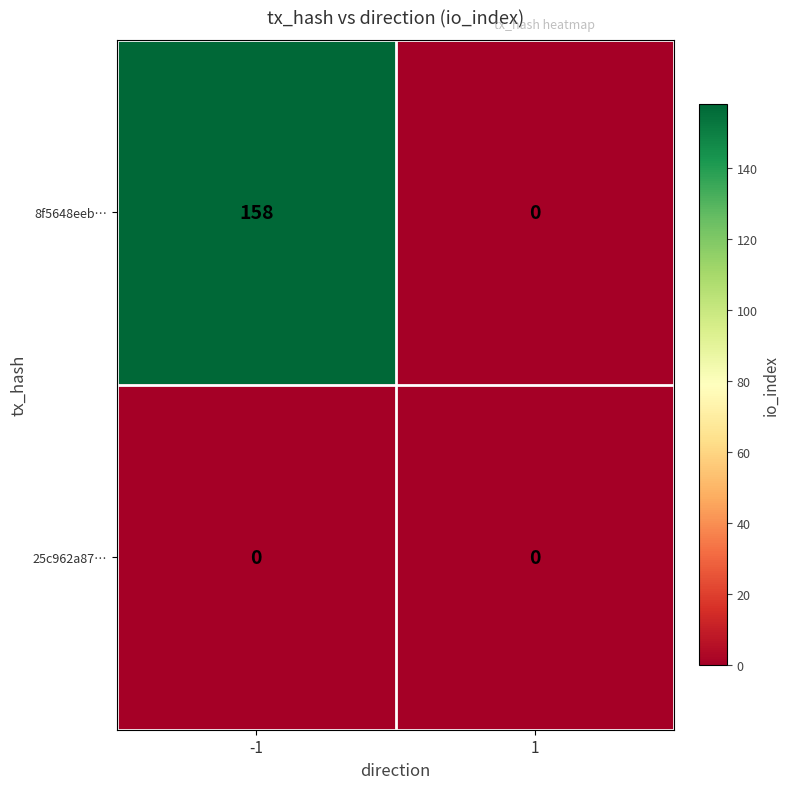

Reading left to right, transcribe all the data shown in this chart.

8f5648eeb…: -1=158	1=0
25c962a87…: -1=0	1=0